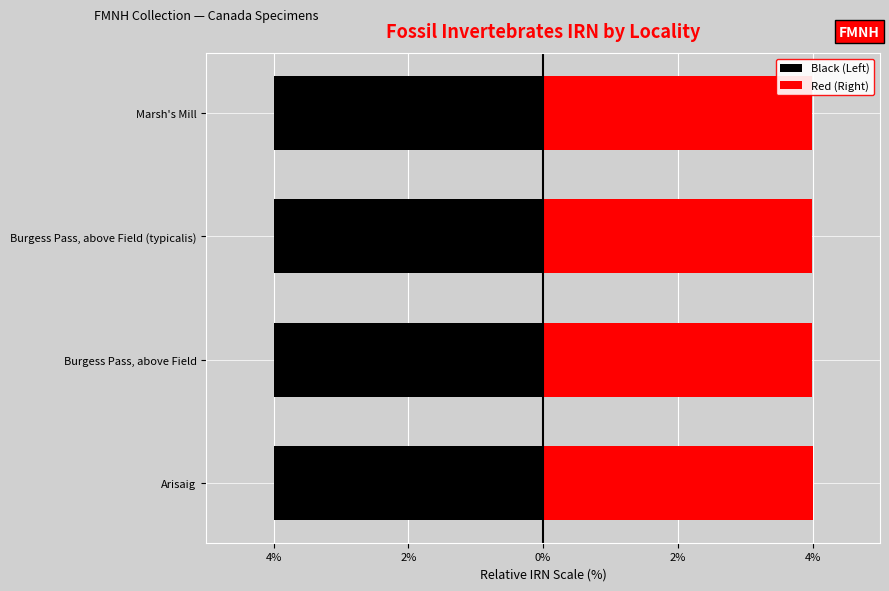

What is the spread (max minus min) of values at Burgess Pass, above Field (typicalis)?

8.0